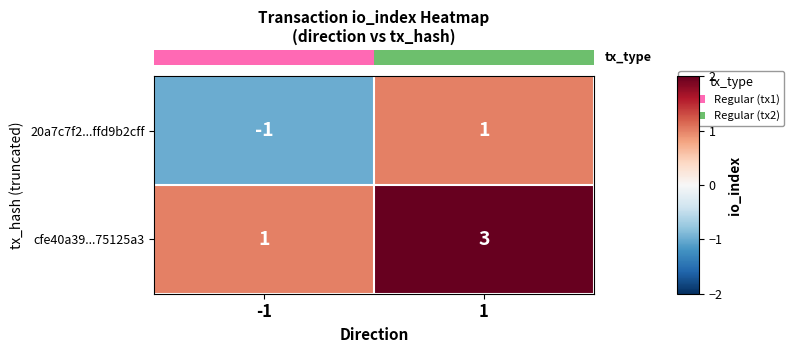

Reading right to left, extract all data points from this chart.

20a7c7f2...ffd9b2cff: 1=1	-1=-1
cfe40a39...75125a3: 1=3	-1=1